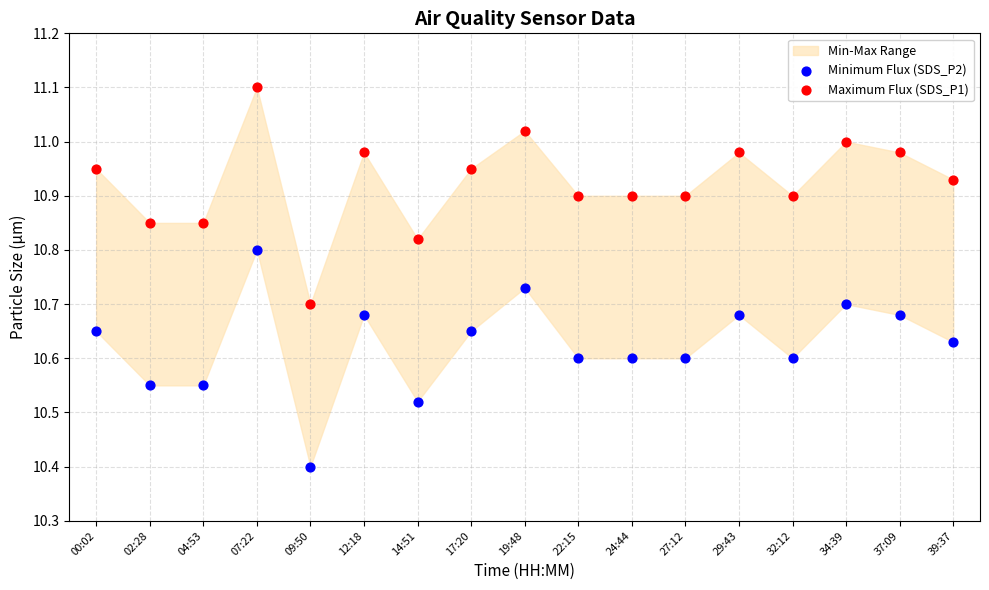

Which series reaches the maximum Y coordinate?

Maximum Flux (SDS_P1)